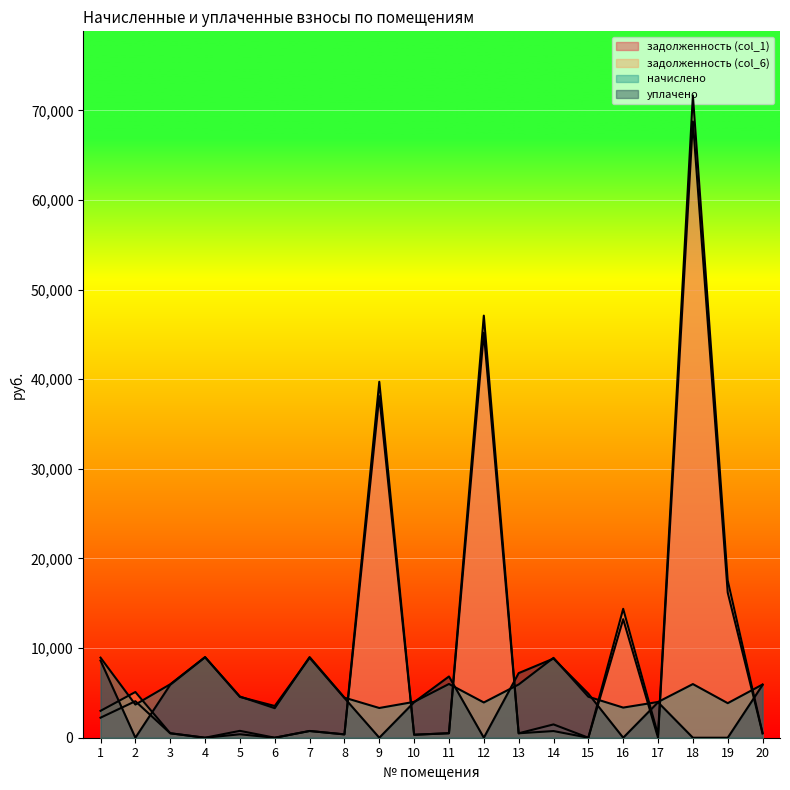

At which category does начислено reach its first local peak?

4